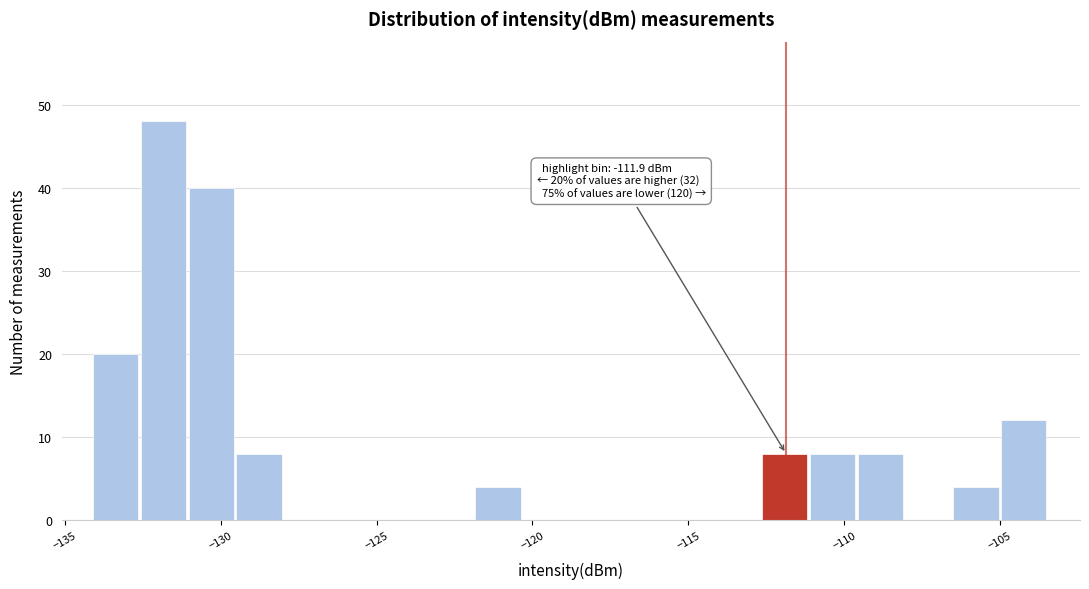

Read against the x-axis, roughly where is the centre of the tallest bar?

-132.0